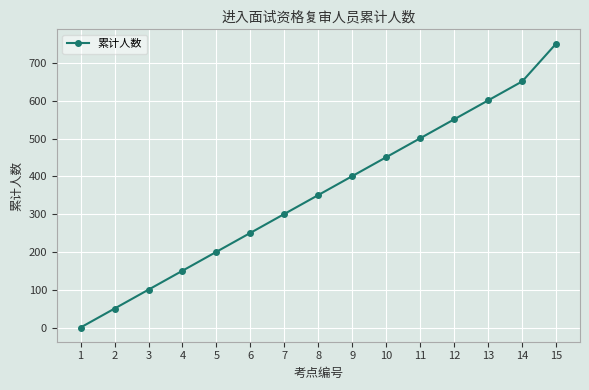

What is the greatest value displayed?

751